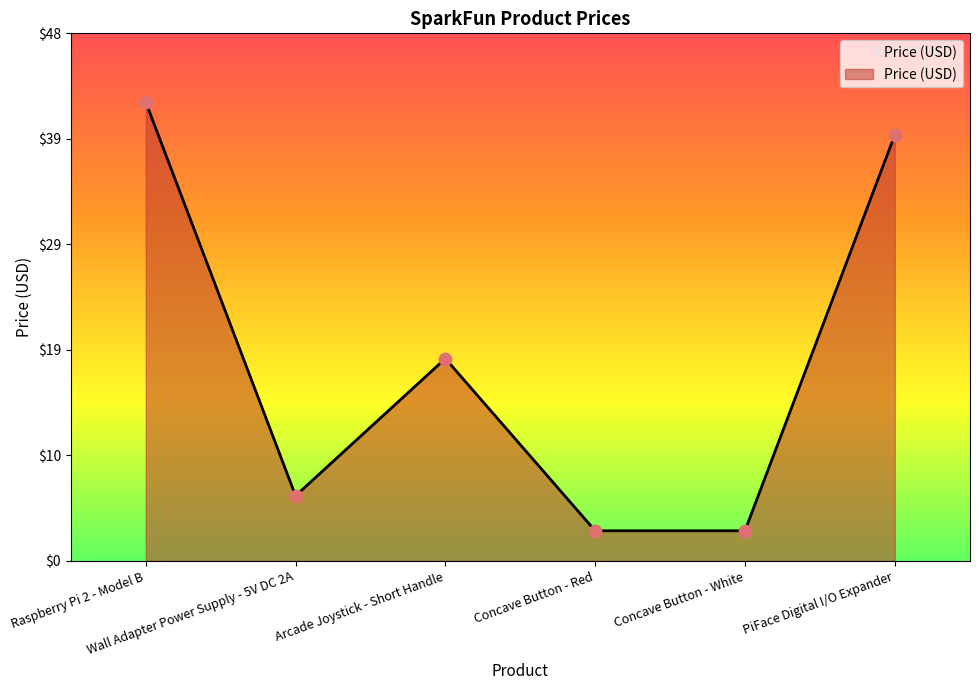

Between Wall Adapter Power Supply - 5V DC 2A and Concave Button - White, which is larger?

Wall Adapter Power Supply - 5V DC 2A